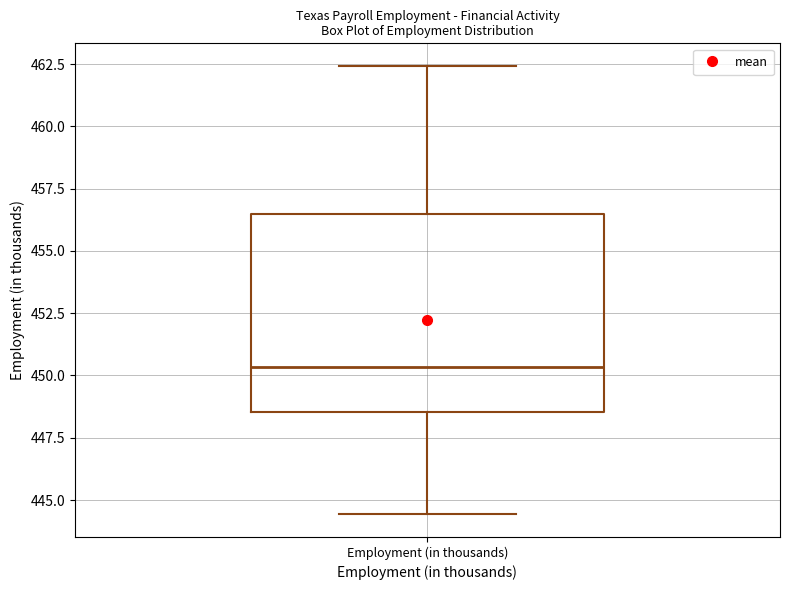

Read this box plot against the y-axis: the position of the median line, the range covered by the box, and the ends of both whiskers. The values are not printed on the chart, so give them approximately, as read against the axis.

median 450.5, box 448.5 to 456.5, whiskers 444.5 to 462.5